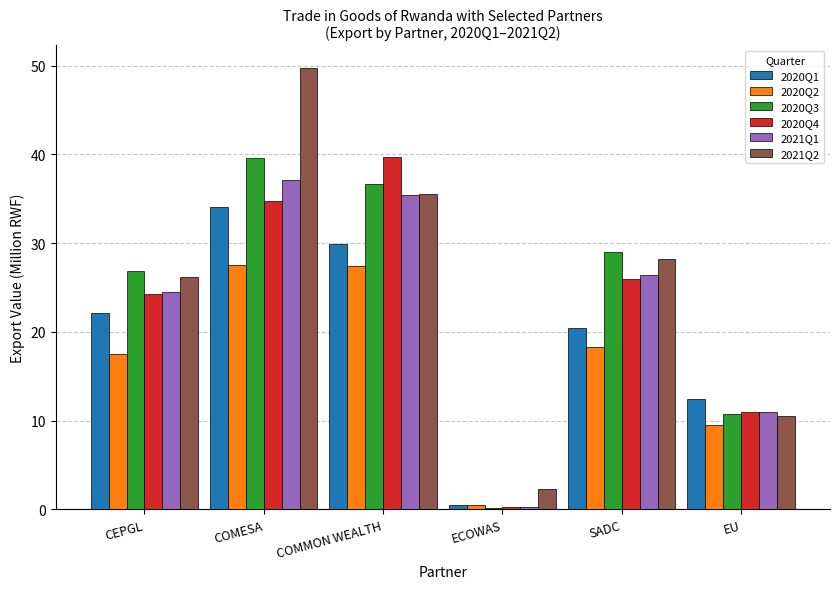

True or false: 2020Q4 has a value of 34.8 at COMESA.

True